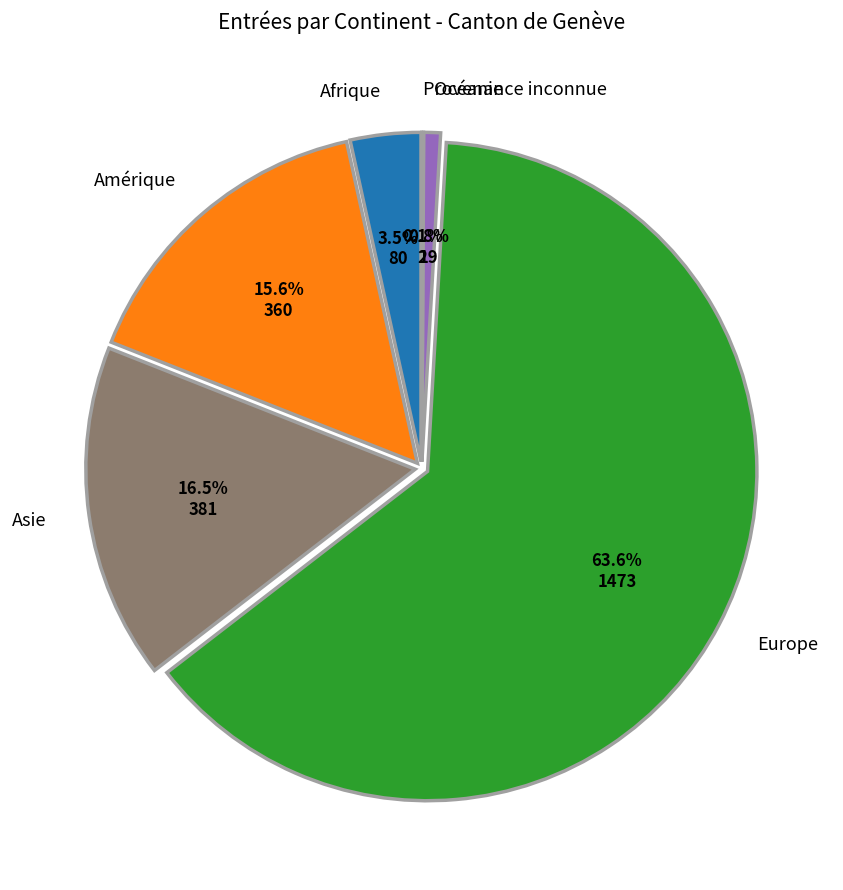

What percentage is NOT represented by Afrique?

96.5%